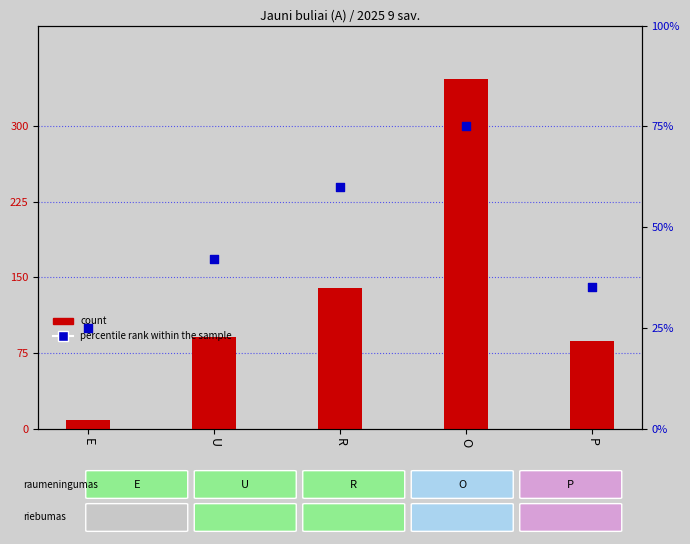

What are all the series names shown in the legend?

count, percentile rank within the sample